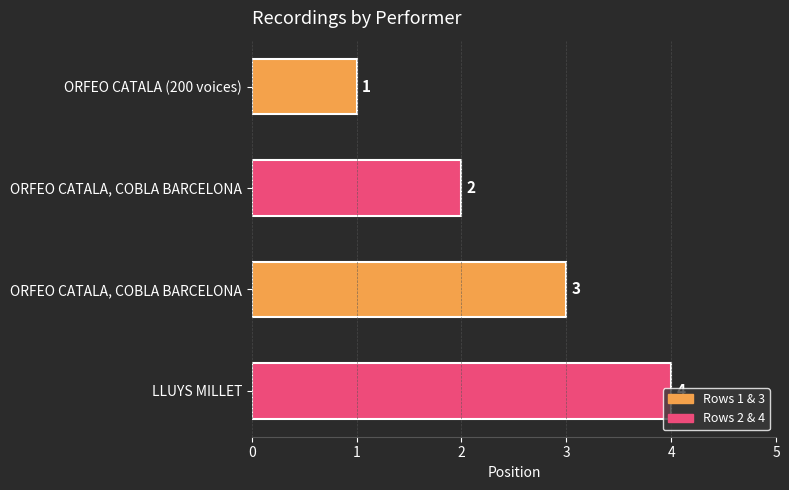

Which category has the highest value across all series?

LLUYS MILLET